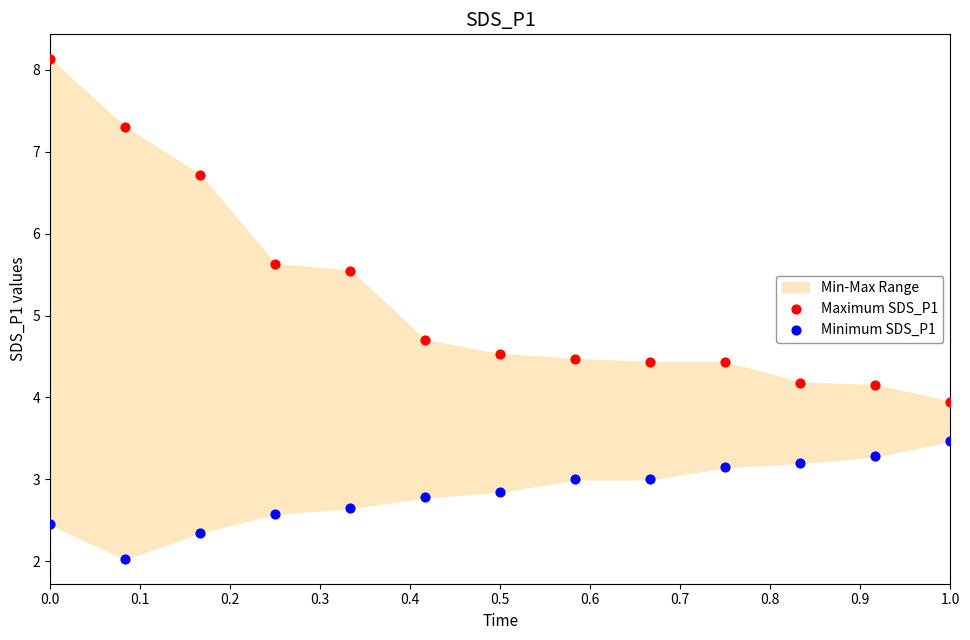

Which series contains the lowest Y value?

Minimum SDS_P1